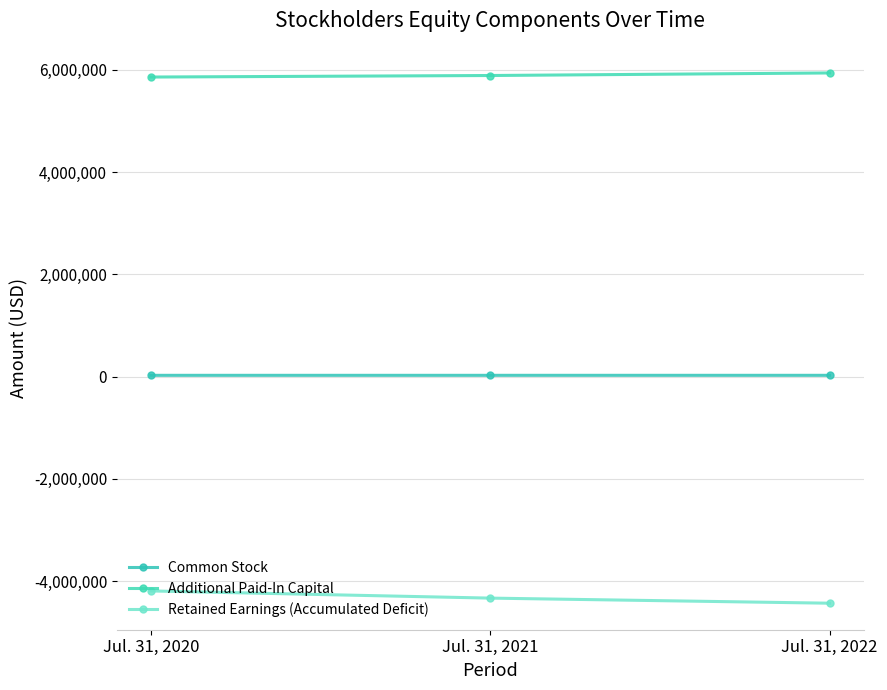

What is the value of the Retained Earnings (Accumulated Deficit) point at the 2nd from the left?

-4334370